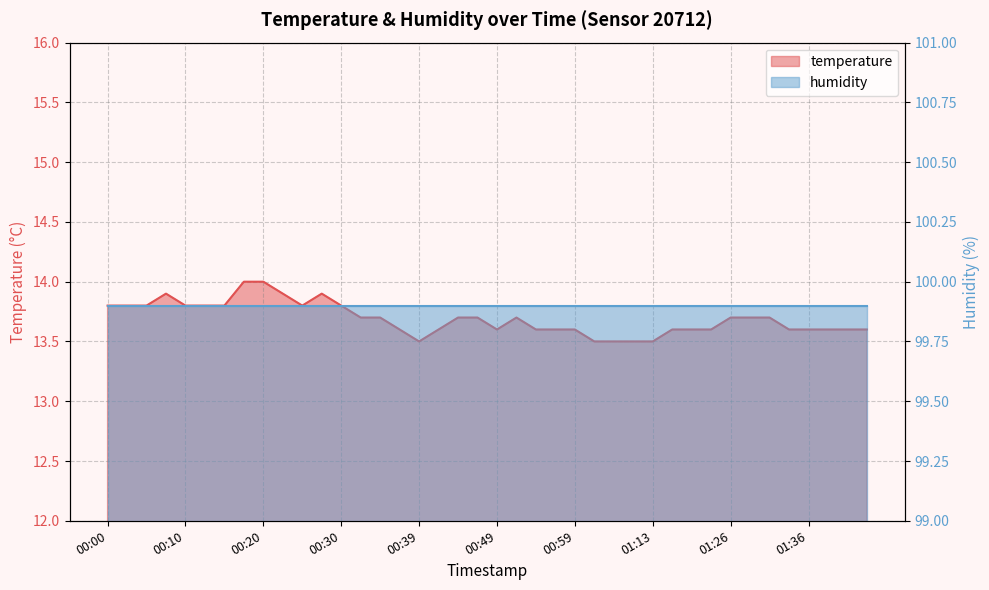

Rank the categories by value from lowest to highest.

00:39, 01:02, 01:04, 01:10, 01:13, 00:37, 00:42, 00:49, 00:54, 00:57, 00:59, 01:15, 01:18, 01:21, 01:34, 01:36, 01:39, 01:42, 01:44, 00:32, 00:35, 00:44, 00:47, 00:52, 01:26, 01:29, 01:31, 00:00, 00:03, 00:05, 00:10, 00:13, 00:15, 00:25, 00:30, 00:08, 00:22, 00:27, 00:18, 00:20